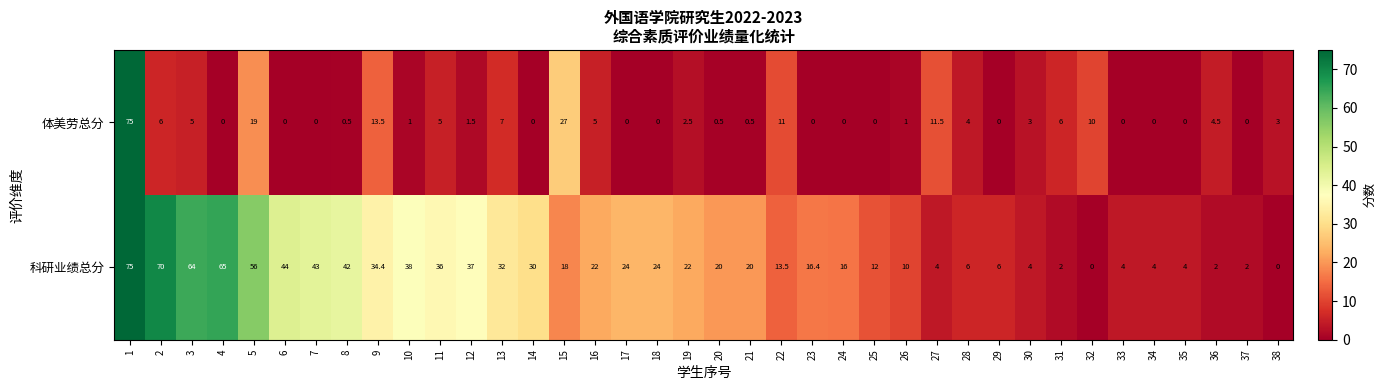

At 31, list the series in order from smallest to largest.

科研业绩总分, 体美劳总分